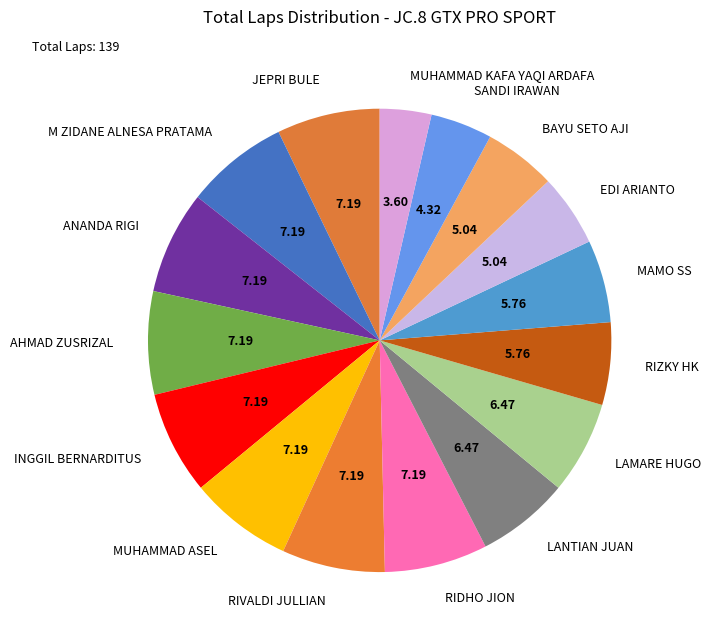

Approximately how many times larger is the value at SANDI IRAWAN compared to MUHAMMAD ASEL?

0.6